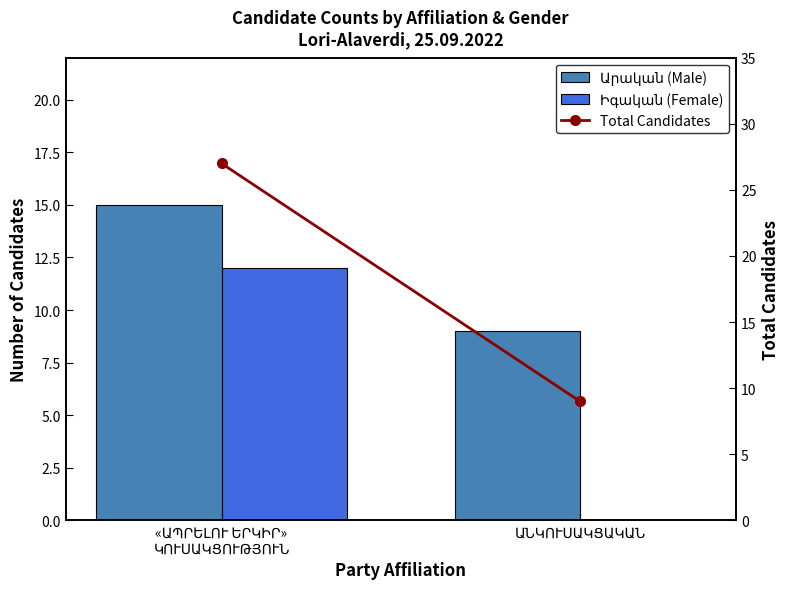

What position from the right is ԱՆԿՈՒՍԱԿՑԱԿԱՆ?

1